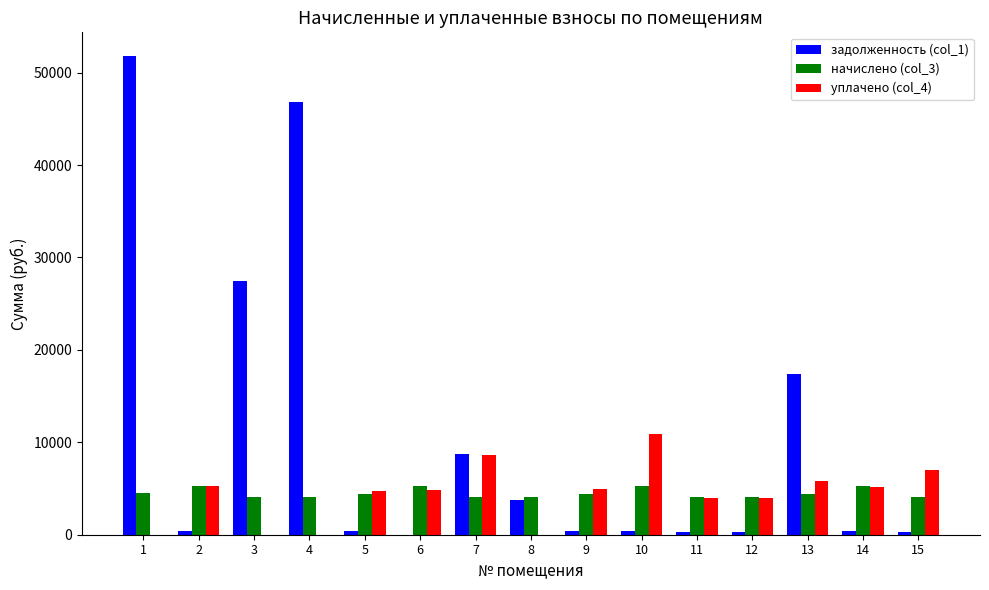

Are the bars grouped side by side (vs. stacked)?

Yes